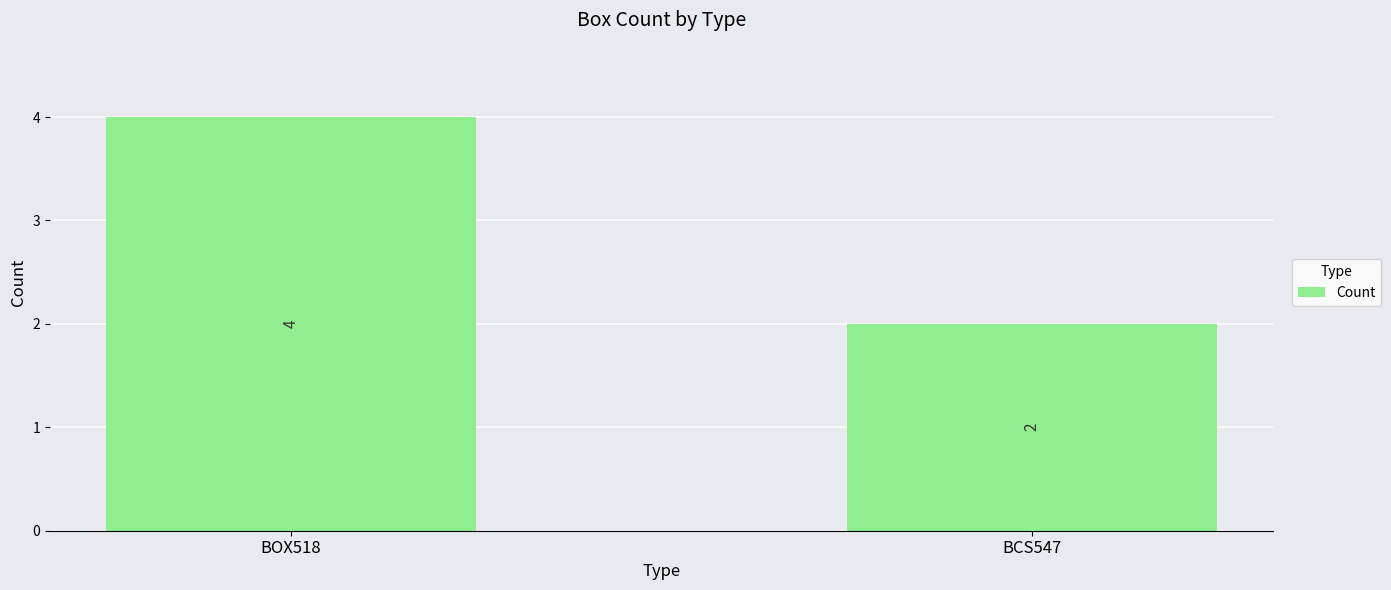

Which has a higher value, BOX518 or BCS547?

BOX518